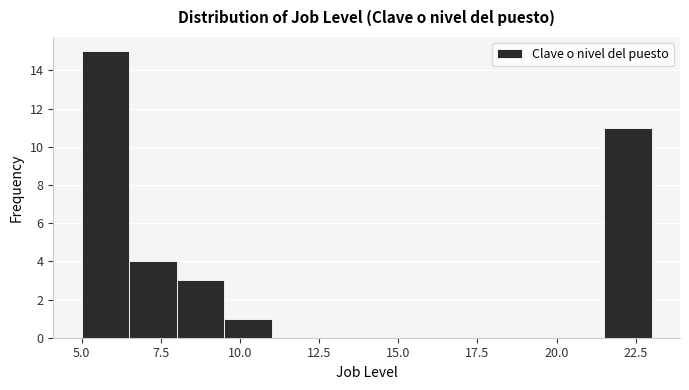

Read against the x-axis, roughly where is the centre of the tallest bar?

6.0